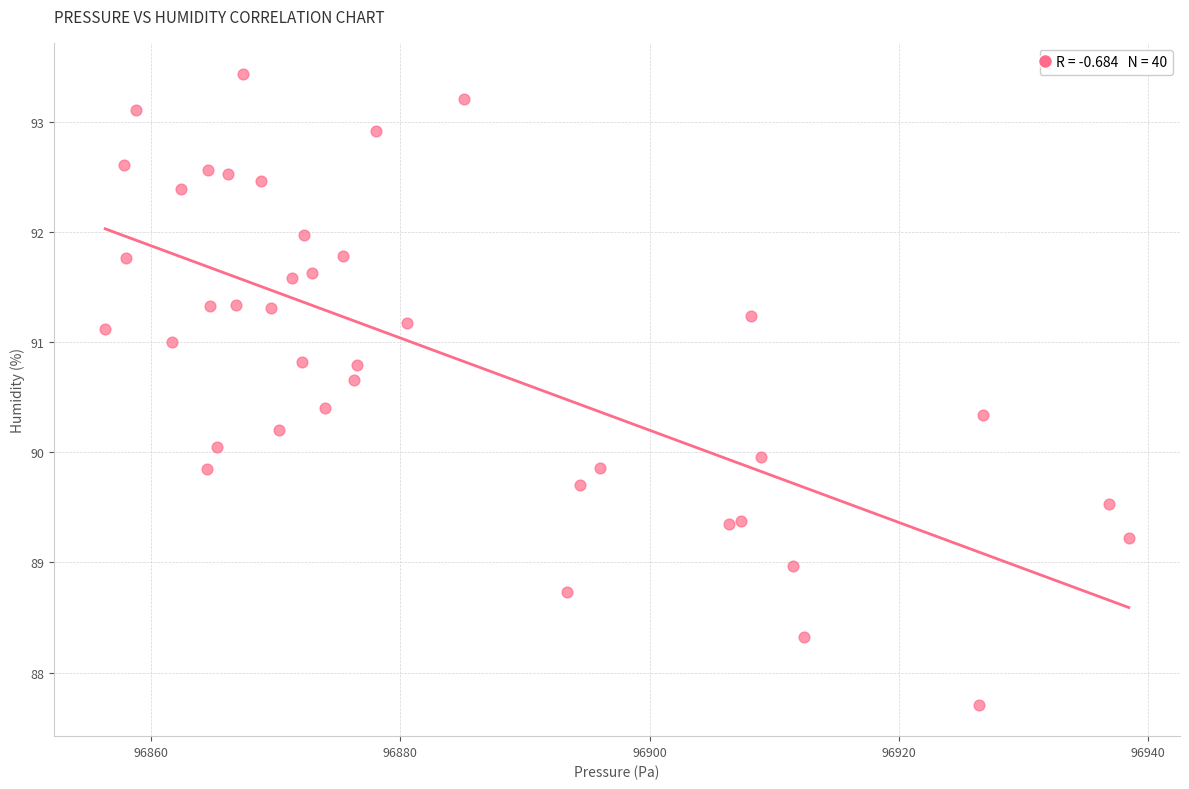

What is the range of Y values (max minus min)?

5.7